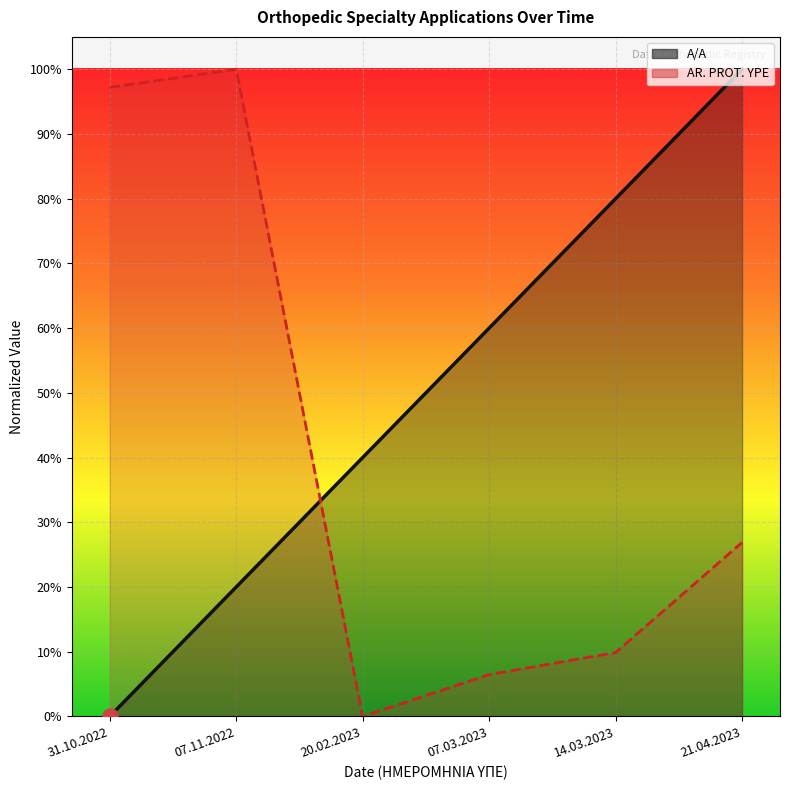

At which category is the sum across all series the highest?

21.04.2023